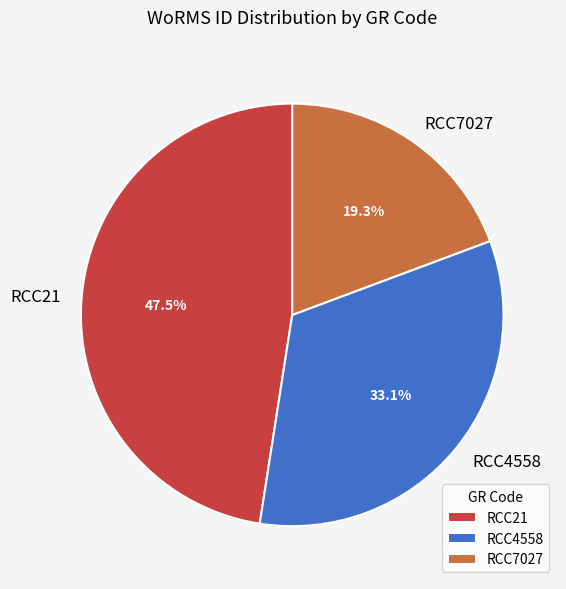

To the nearest percent, what is the average slice percentage?

33%